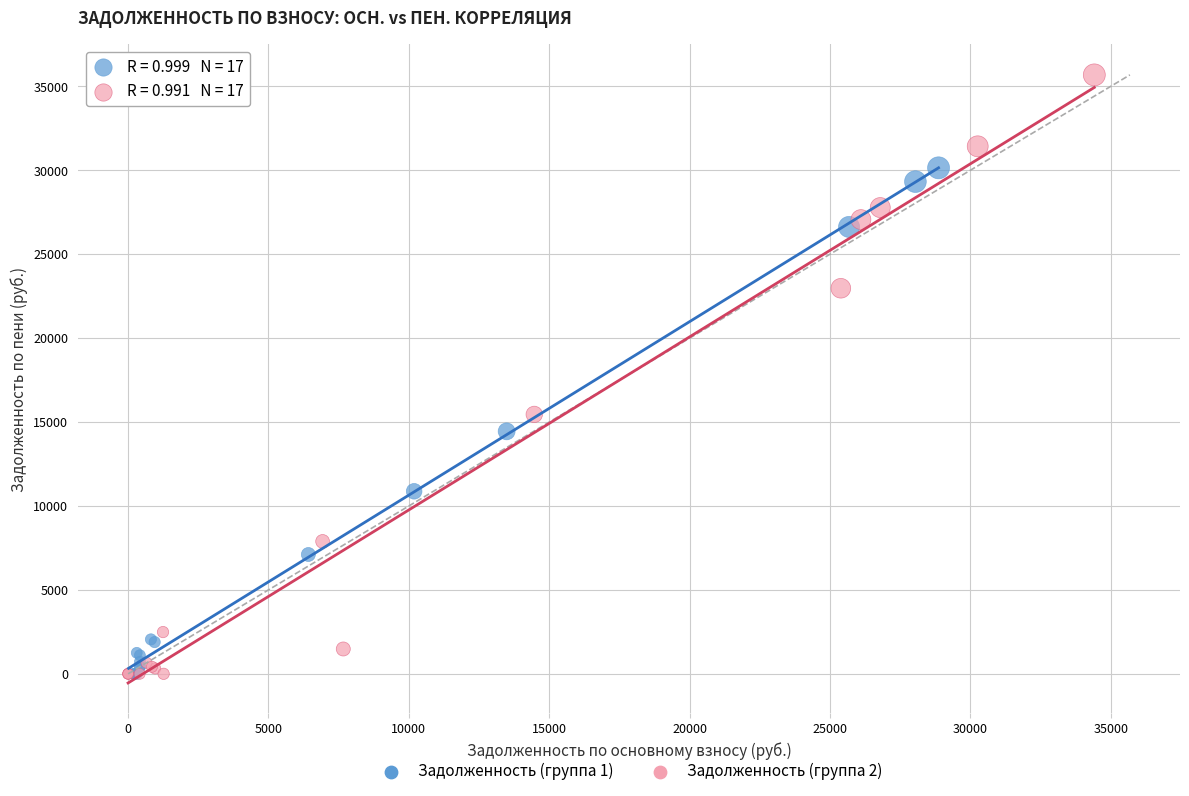

Which series reaches the maximum Y coordinate?

Задолженность (группа 2)